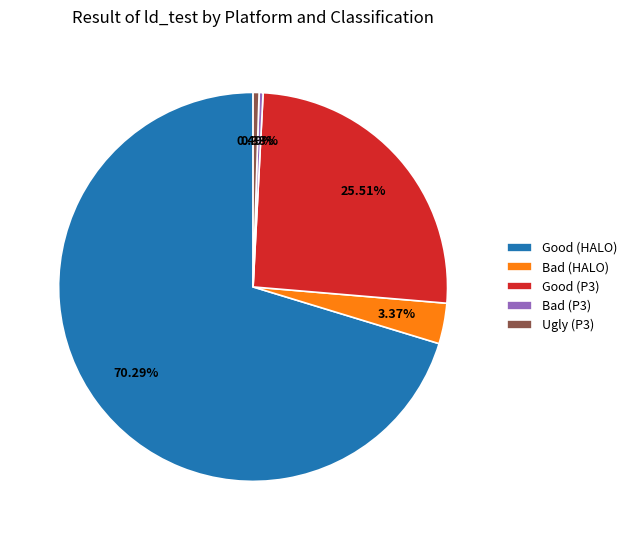

To the nearest percent, what is the combined percentage of Good (P3) and Bad (HALO)?

29%